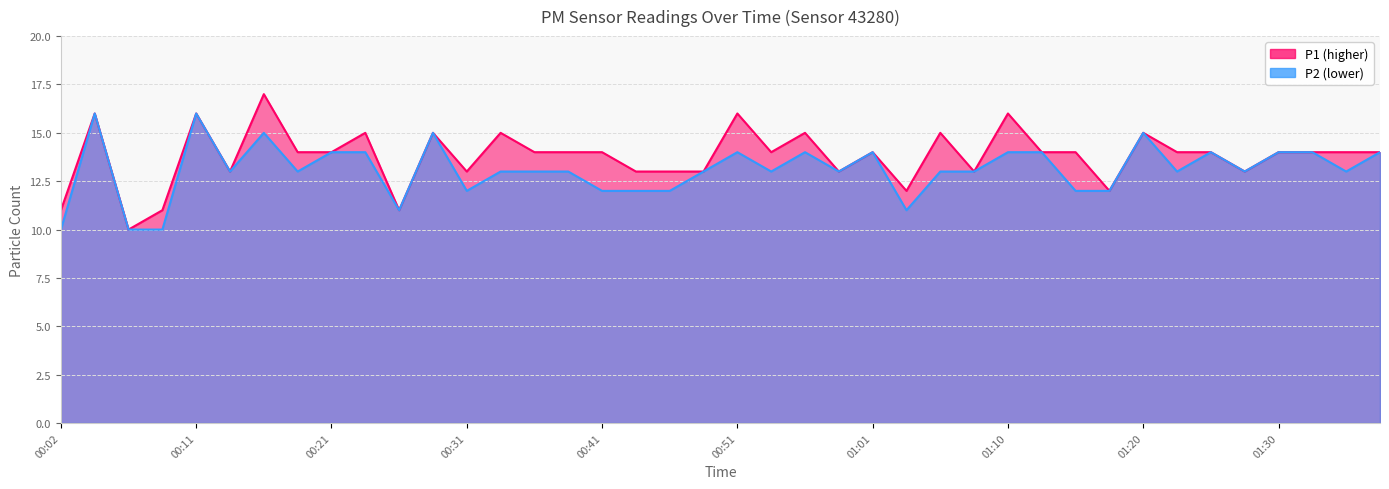

Which series has the largest total across all categories?

P1